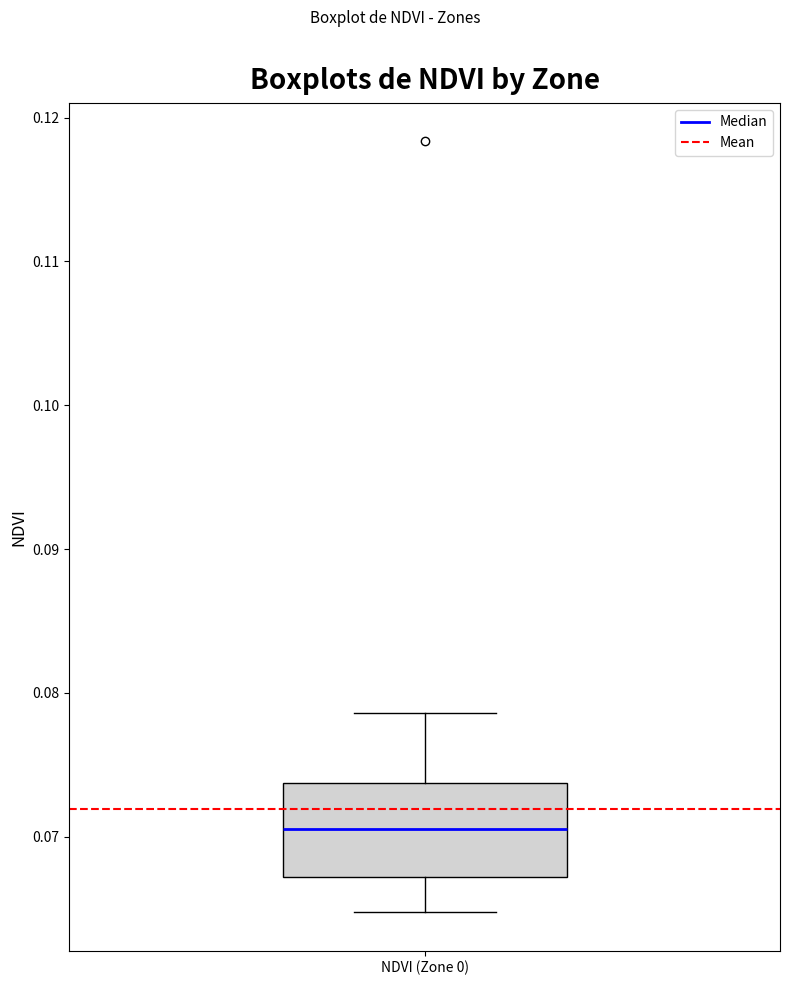

Where does the upper whisker of the box for NDVI (Zone 0) end on the y-axis? The values are not printed on the chart, so give them approximately, as read against the axis.

0.079